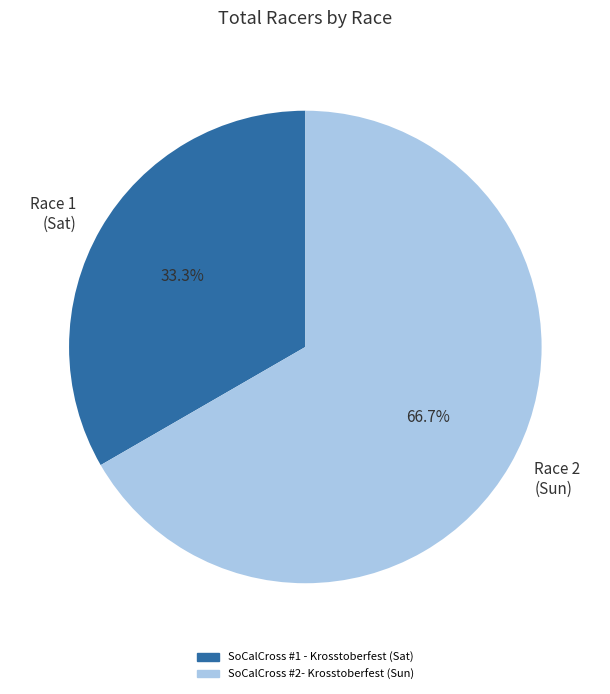

What portion of the pie excludes SoCalCross #2- Krosstoberfest (Sun)?

33.3%